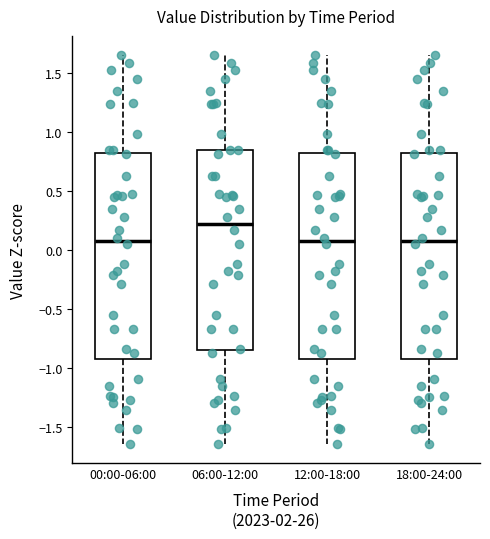

Where is the lower edge of the box for 18:00-24:00 on the y-axis? The values are not printed on the chart, so give them approximately, as read against the axis.

-0.90